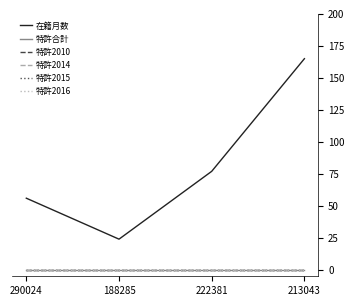

Does the chart have visible grid lines?

No